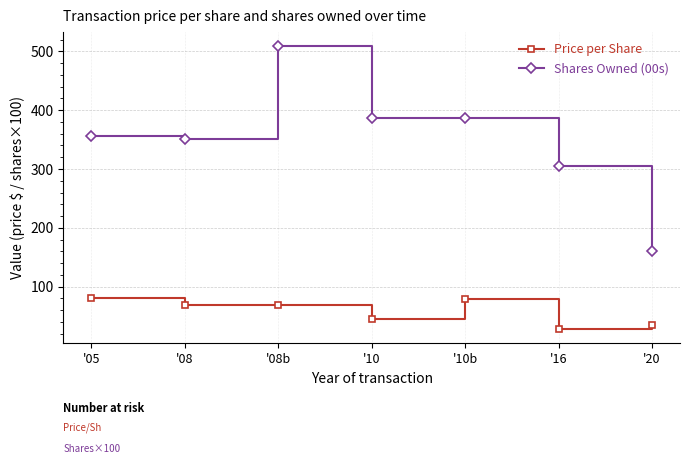

What position from the right is '20?

1